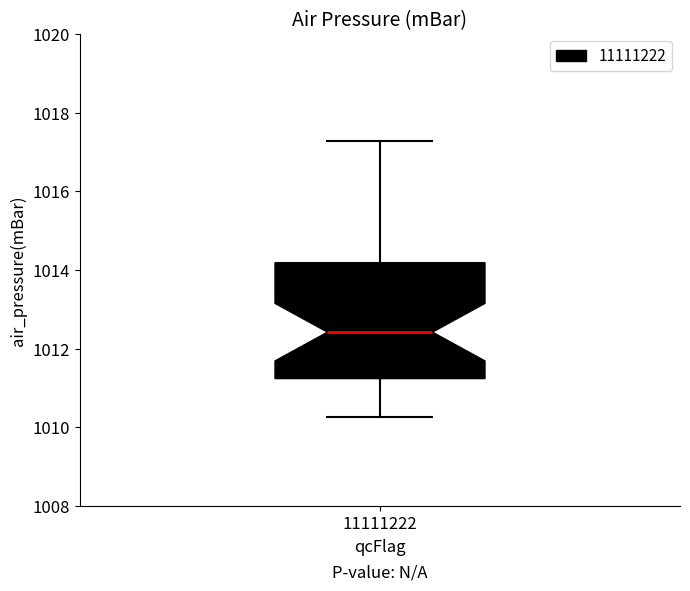

Read this box plot against the y-axis: the position of the median line, the range covered by the box, and the ends of both whiskers. The values are not printed on the chart, so give them approximately, as read against the axis.

median 1012.4, box 1011.2 to 1014.2, whiskers 1010.2 to 1017.2